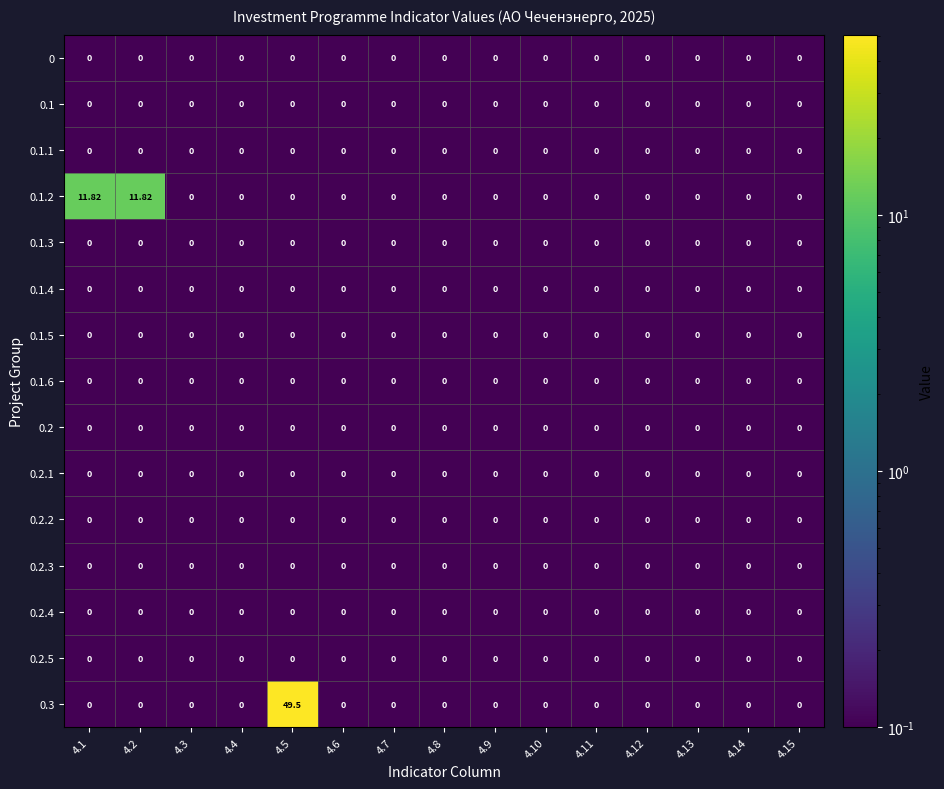

Rank the series at 4.2 from lowest to highest value.

0, 0.1, 0.1.1, 0.1.3, 0.1.4, 0.1.5, 0.1.6, 0.2, 0.2.1, 0.2.2, 0.2.3, 0.2.4, 0.2.5, 0.3, 0.1.2